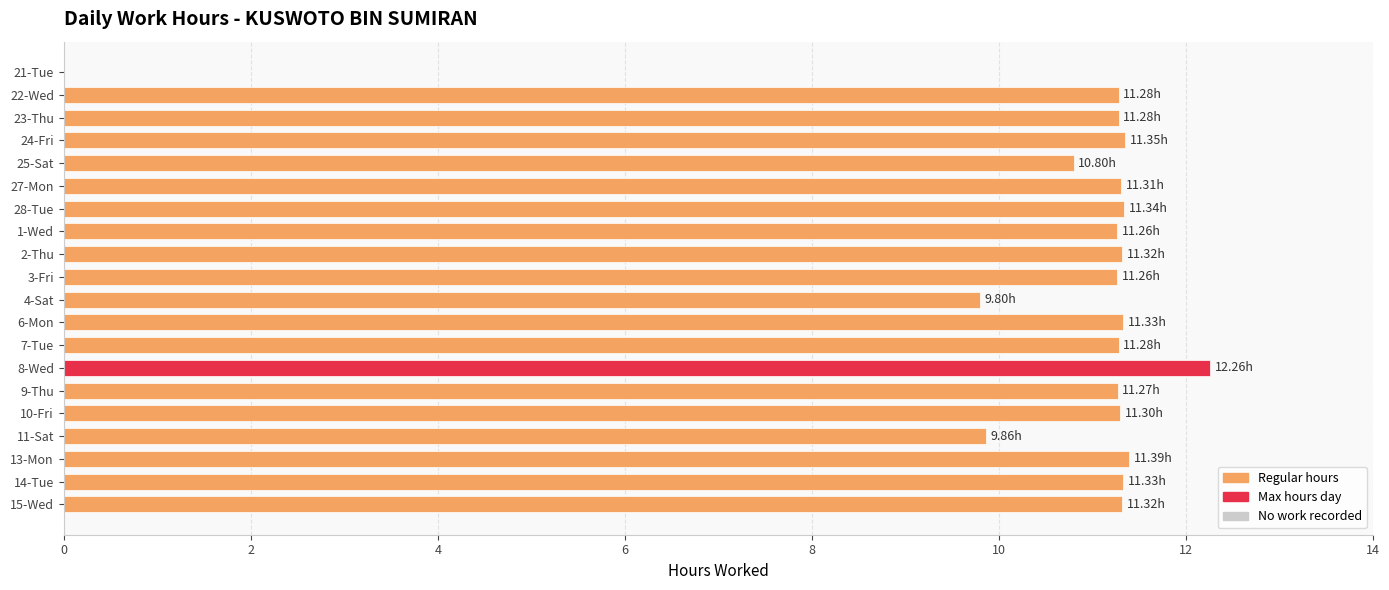

What is the sum of the values at 15-Wed and 9-Thu?

22.6